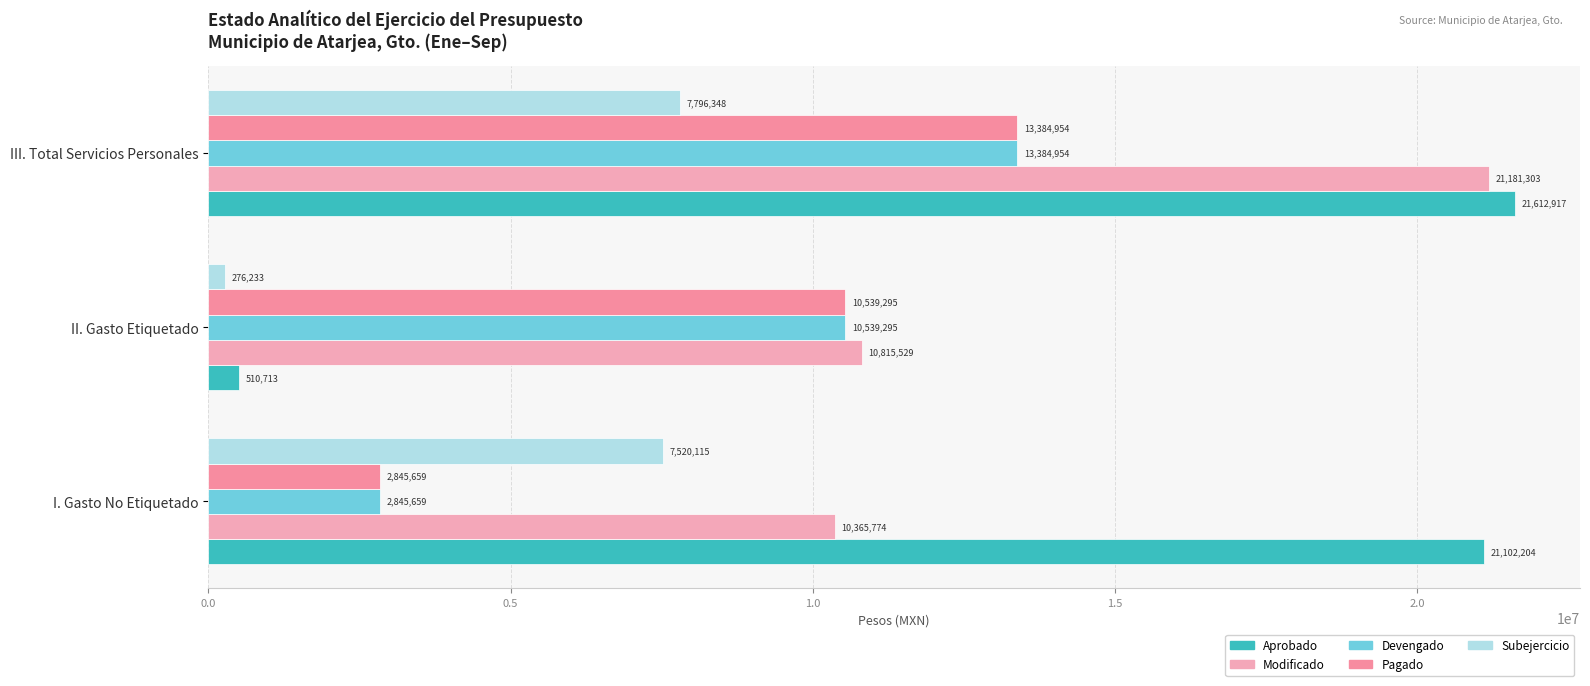

What position from the left is I. Gasto No Etiquetado?

1